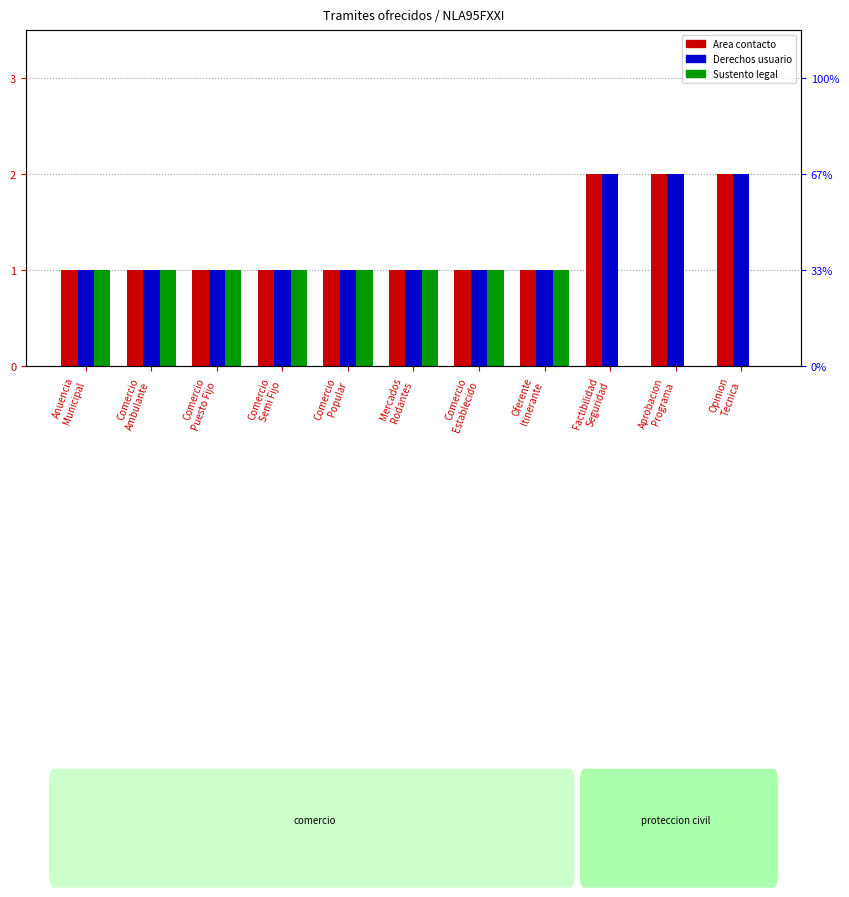

Reading left to right, extract all data points from this chart.

col_12 (Area contacto): Anuencia
Municipal=1	Comercio
Ambulante=1	Comercio
Puesto Fijo=1	Comercio
Semi Fijo=1	Comercio
Popular=1	Mercados
Rodantes=1	Comercio
Establecido=1	Oferente
Itinerante=1	Factibilidad
Seguridad=2	Aprobacion
Programa=2	Opinion
Tecnica=2
col_18 (Derechos usuario): Anuencia
Municipal=1	Comercio
Ambulante=1	Comercio
Puesto Fijo=1	Comercio
Semi Fijo=1	Comercio
Popular=1	Mercados
Rodantes=1	Comercio
Establecido=1	Oferente
Itinerante=1	Factibilidad
Seguridad=2	Aprobacion
Programa=2	Opinion
Tecnica=2
col_15 (Sustento legal): Anuencia
Municipal=1	Comercio
Ambulante=1	Comercio
Puesto Fijo=1	Comercio
Semi Fijo=1	Comercio
Popular=1	Mercados
Rodantes=1	Comercio
Establecido=1	Oferente
Itinerante=1	Factibilidad
Seguridad=0	Aprobacion
Programa=0	Opinion
Tecnica=0